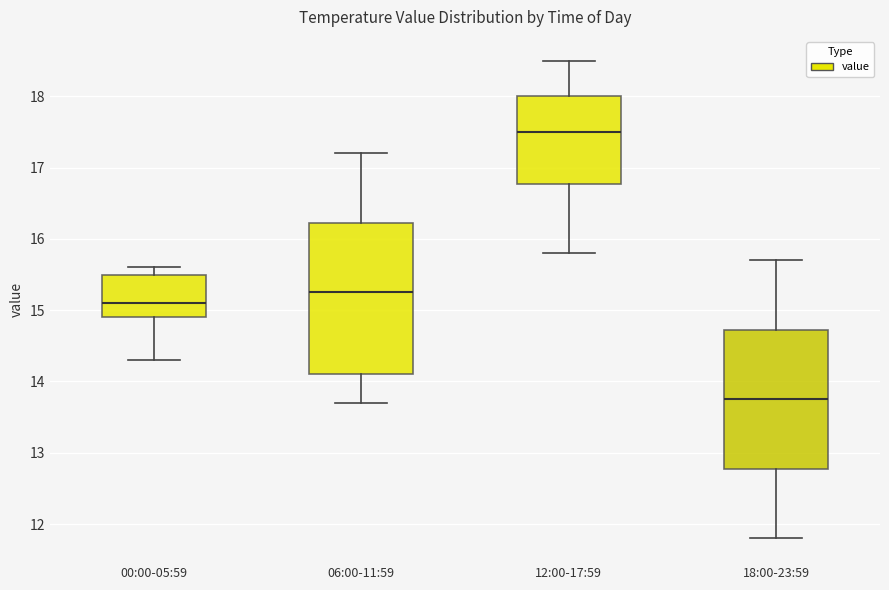

Where does the upper whisker of the box for 12:00-17:59 end on the y-axis? The values are not printed on the chart, so give them approximately, as read against the axis.

18.5